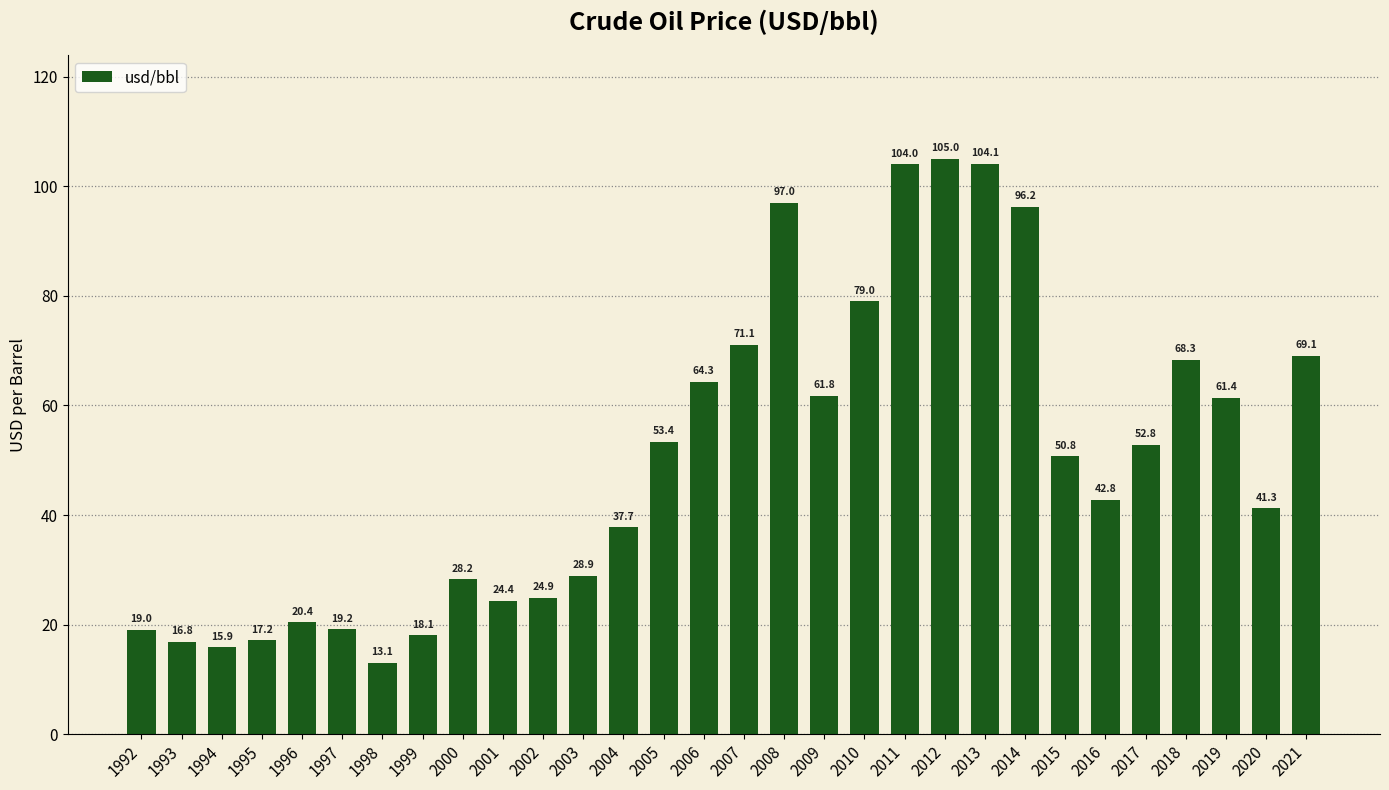

The chart shows a value of 42.8 at 2016. True or false?

True